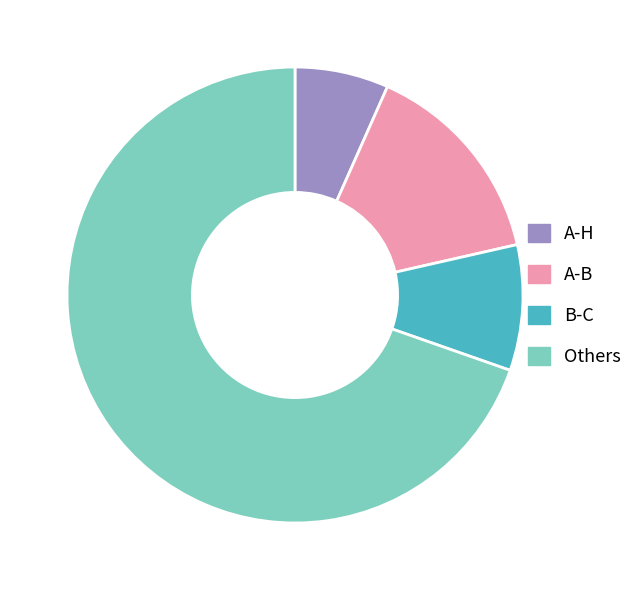

Is the sum of Others and B-C greater than half?

Yes